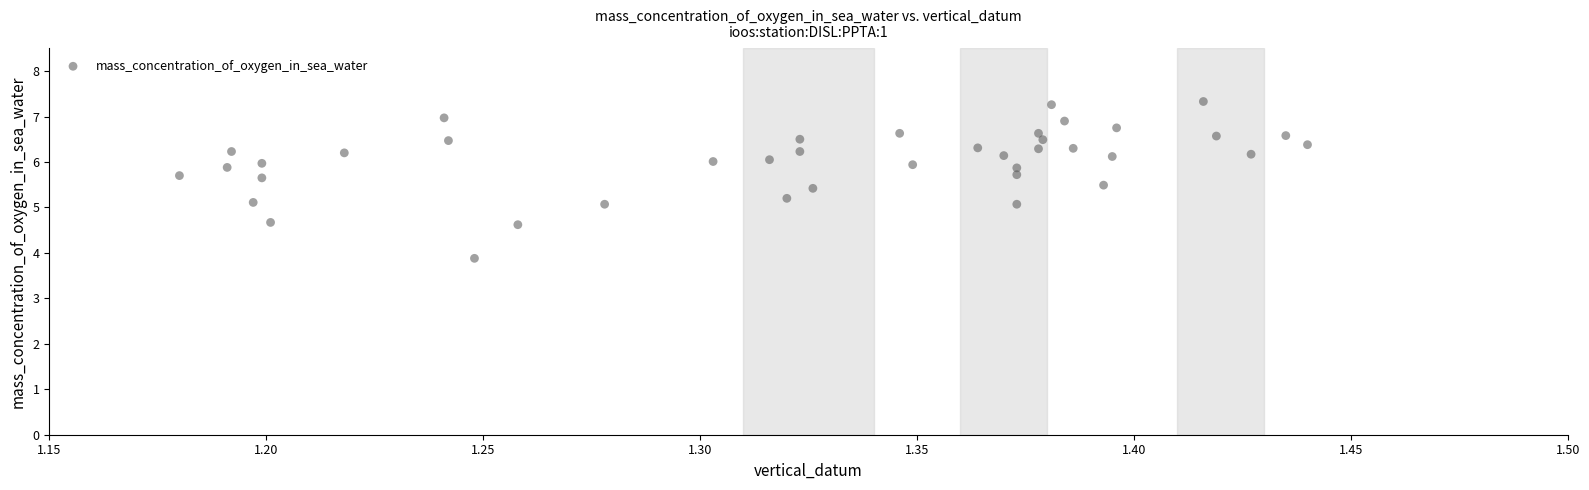

What is the range of X values (max minus min)?

0.3